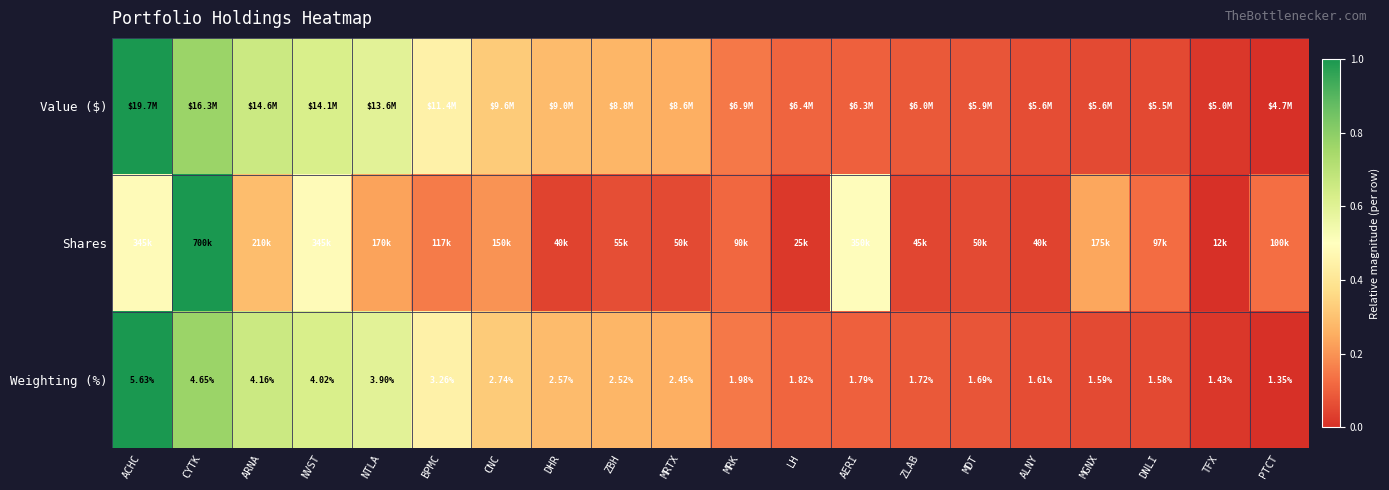

Count the number of data series in this chart.

3